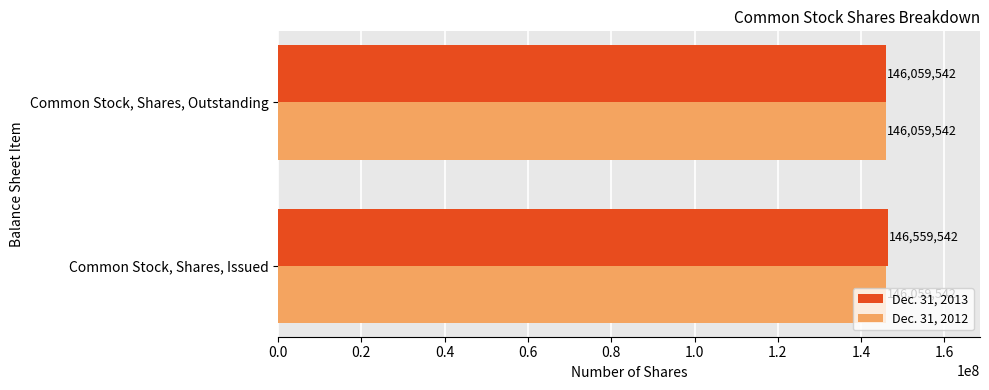

Which series has the largest total across all categories?

Dec. 31, 2013